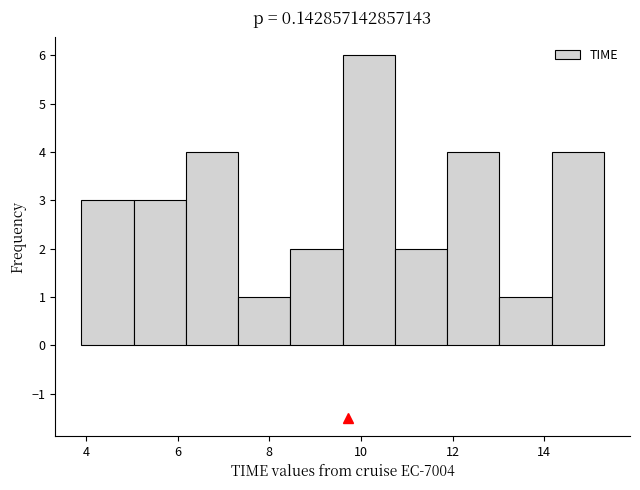

Reading left to right, transcribe this chart: for each bar, give the range it covers on the x-axis and its height. Neither the bar edges nor the heights are printed on the chart, so give them approximately, as read against the axes.

3.90 to 5.04: 3
5.04 to 6.18: 3
6.18 to 7.32: 4
7.32 to 8.46: 1
8.46 to 9.60: 2
9.60 to 10.74: 6
10.74 to 11.88: 2
11.88 to 13.02: 4
13.02 to 14.16: 1
14.16 to 15.30: 4